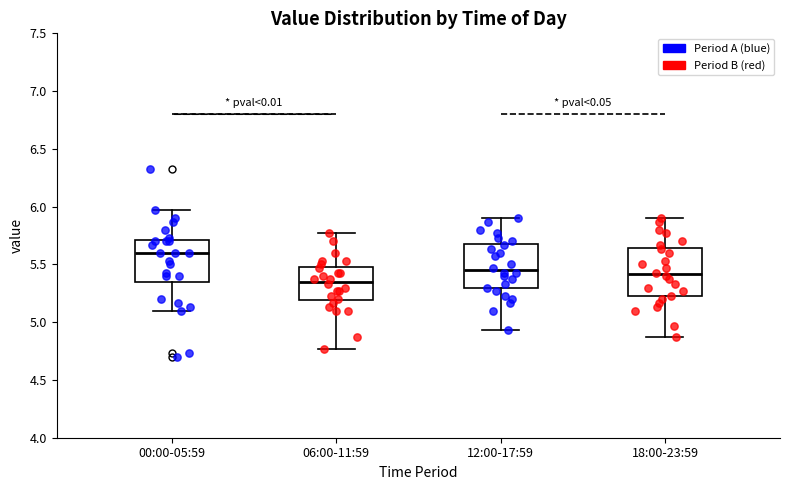

Which box has the highest median line?

00:00-05:59